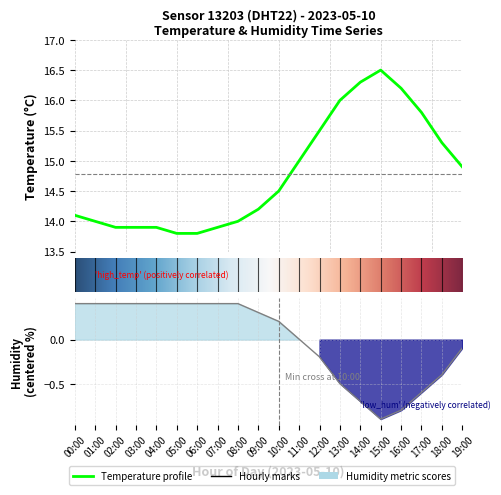

How many lines are shown in the chart?

2